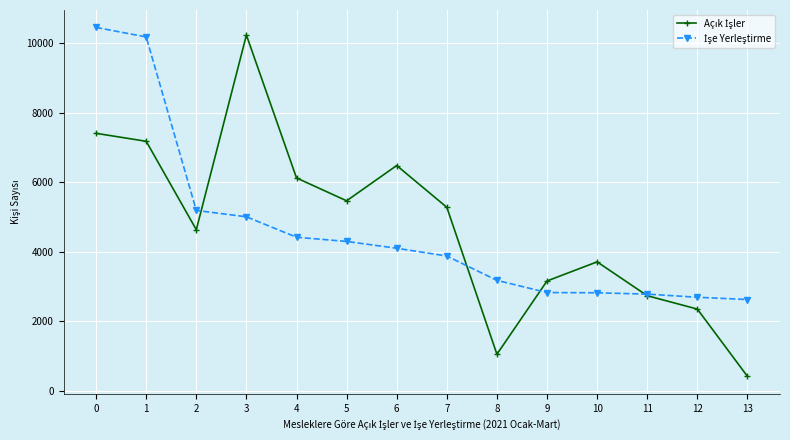

At how many categories does at least one series exceed 5765?

5